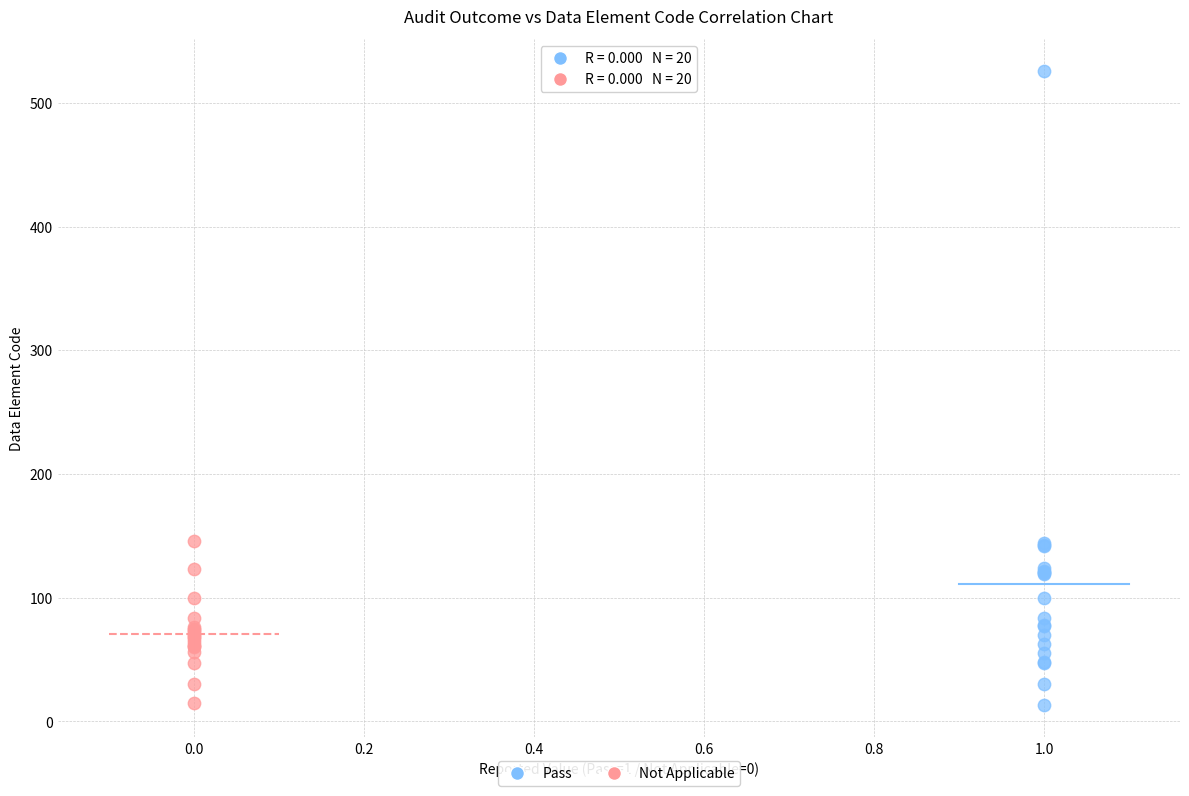

Which series has the largest Y range (max minus min)?

Pass